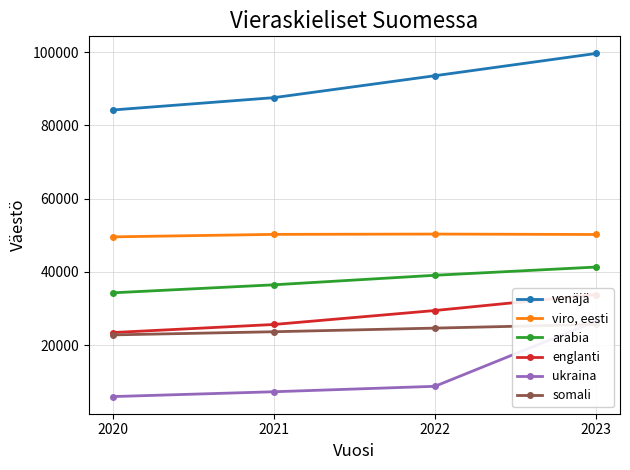

What is the approximate value of venäjä at 2020, to the nearest 50?

84200